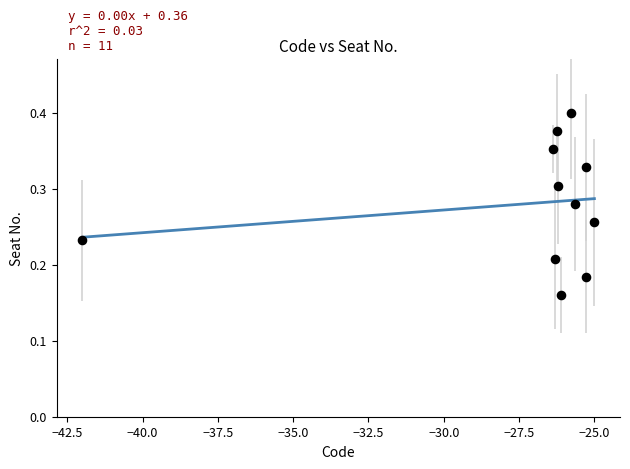

What is the average X value?

-27.3